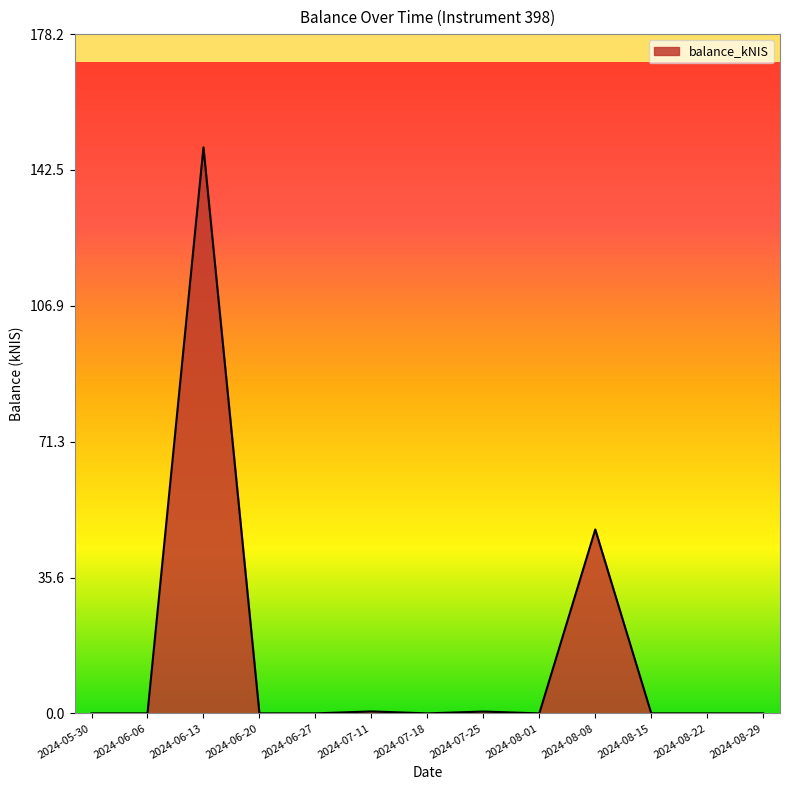

At which category does the chart reach its peak across all series?

2024-06-13